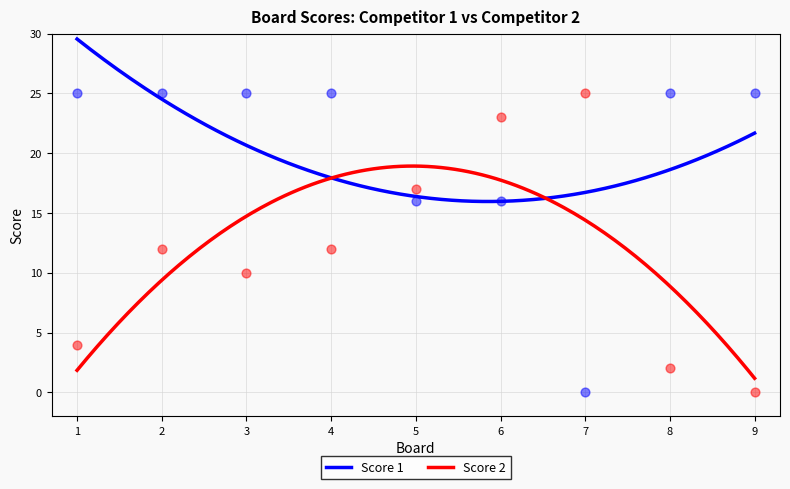

What is the total value across all series at 7?

25